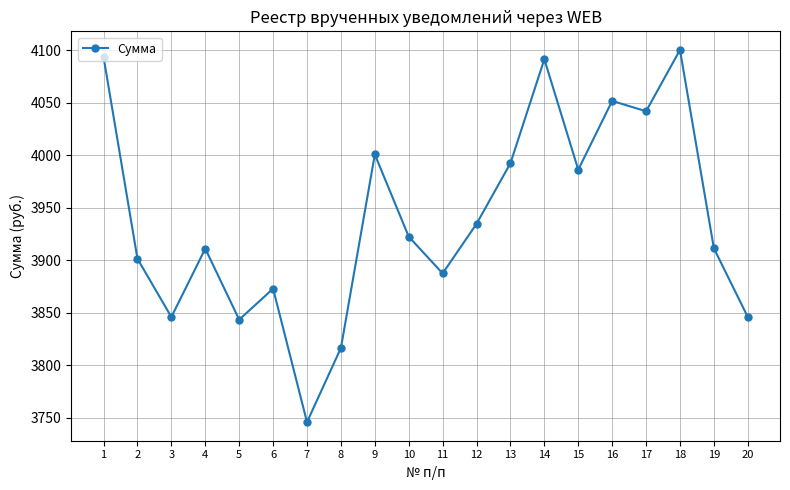

Read the value at 11.

3887.3